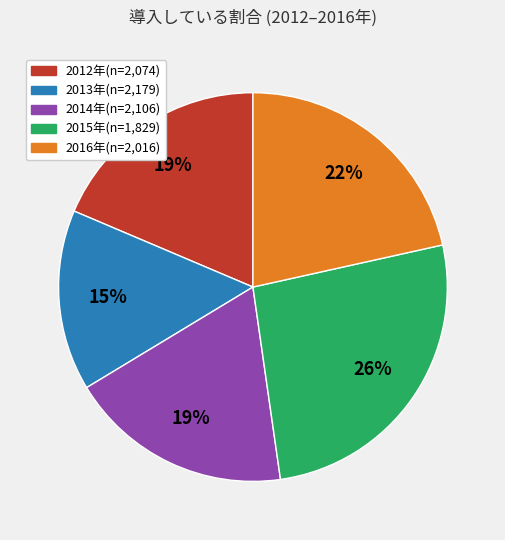

How many slices are in this pie chart?

5